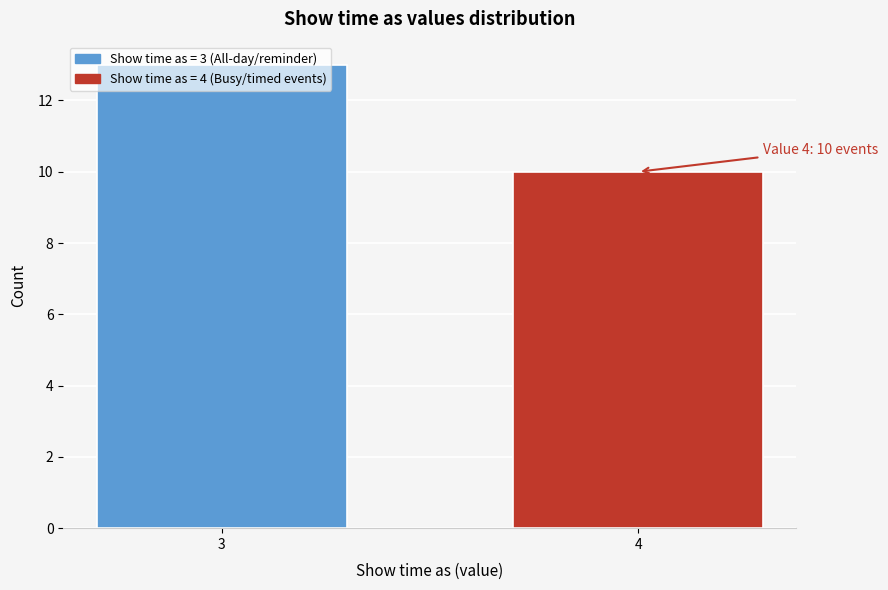

What is the maximum value shown in the chart?

13